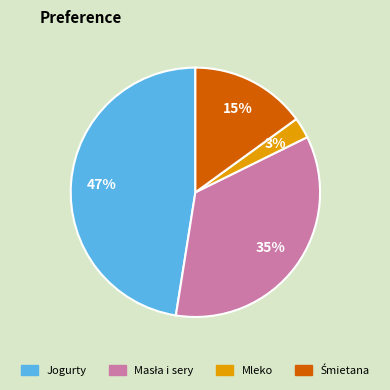

Is there a majority slice in this chart?

No